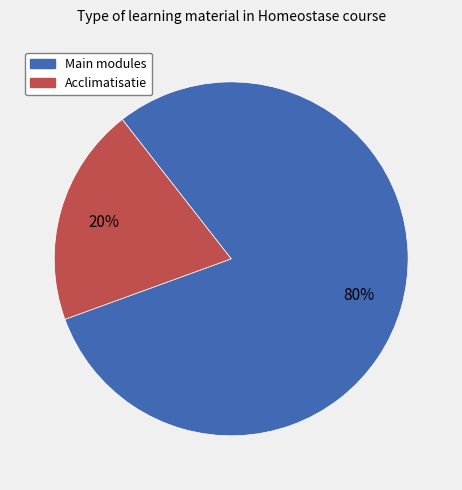

To the nearest percent, what is the average slice percentage?

50%